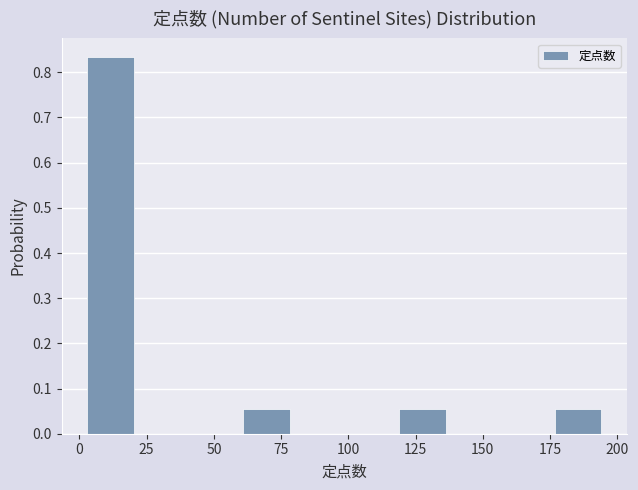

Read against the x-axis, roughly where is the centre of the tallest bar?

10